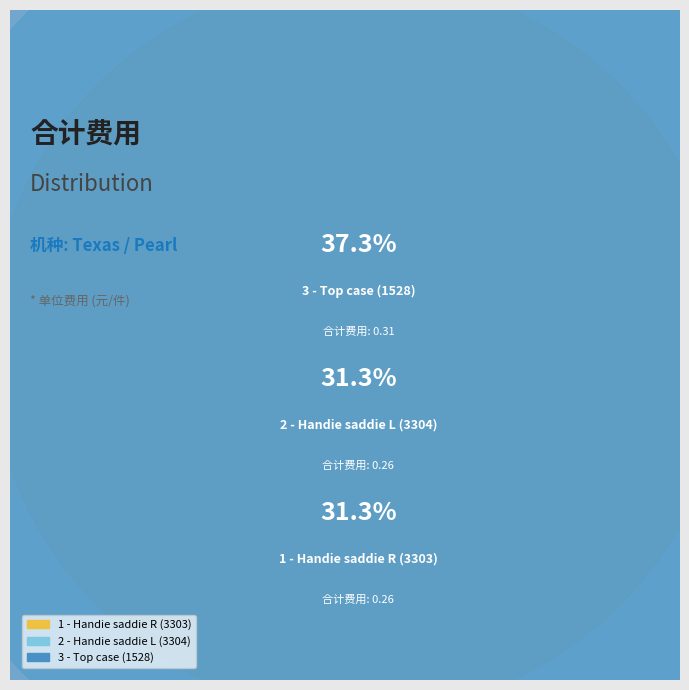

Which category has the biggest portion of the pie?

3 - Top case (1528)